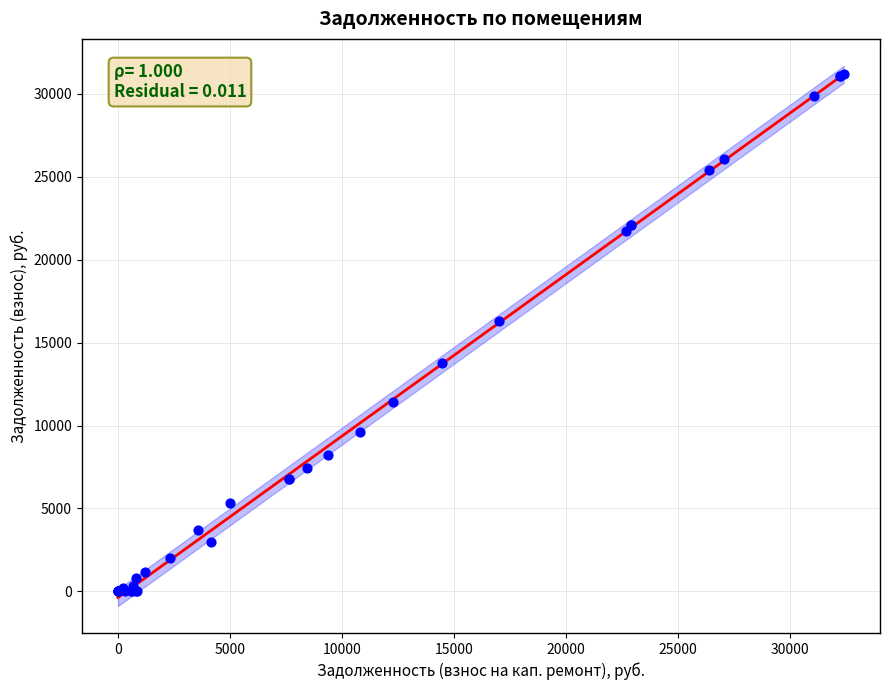

What Y value in the scatter plot is closest to 15602?

16335.9